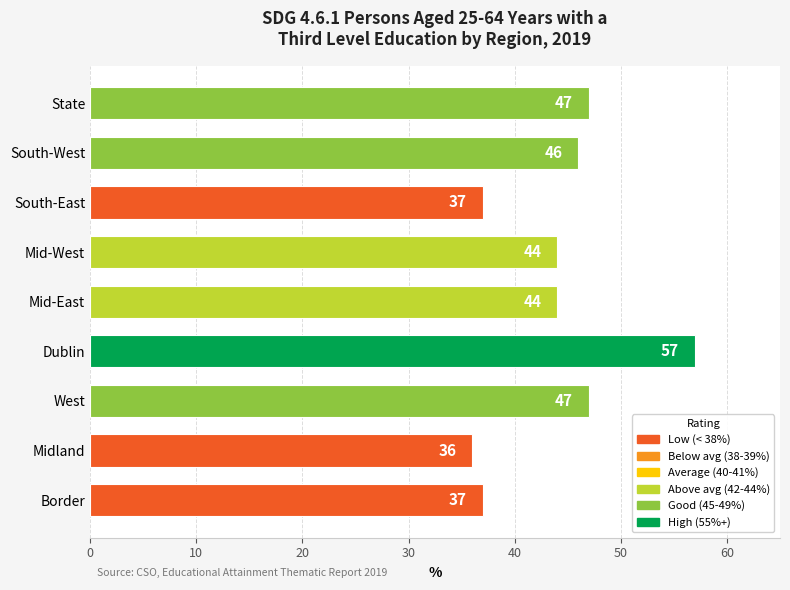

Reading bottom to top, transcribe all the data shown in this chart.

37	36	47	57	44	44	37	46	47